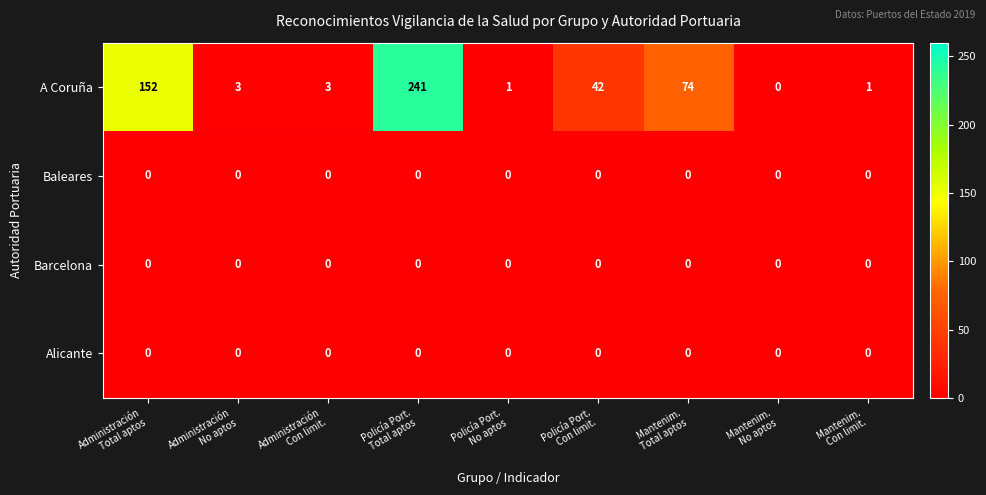

Which series has the largest range (max minus min)?

A Coruña